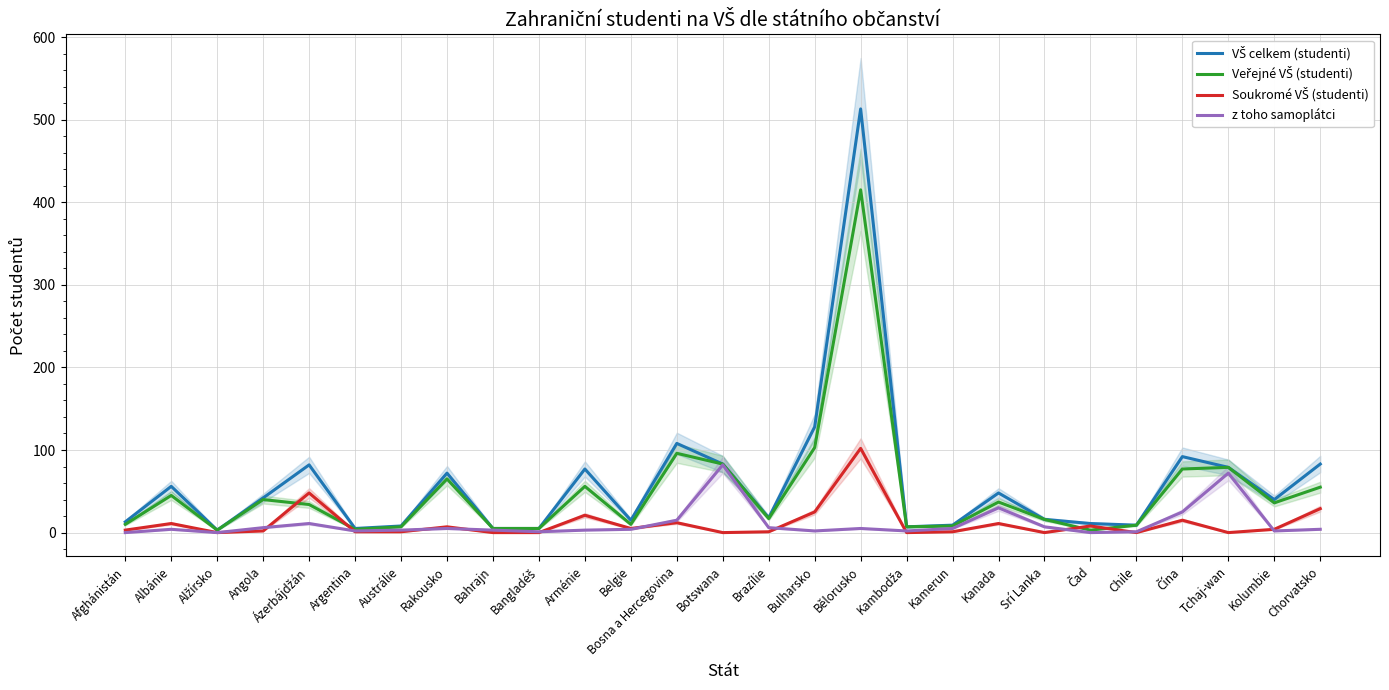

How many data points does each series have?

27